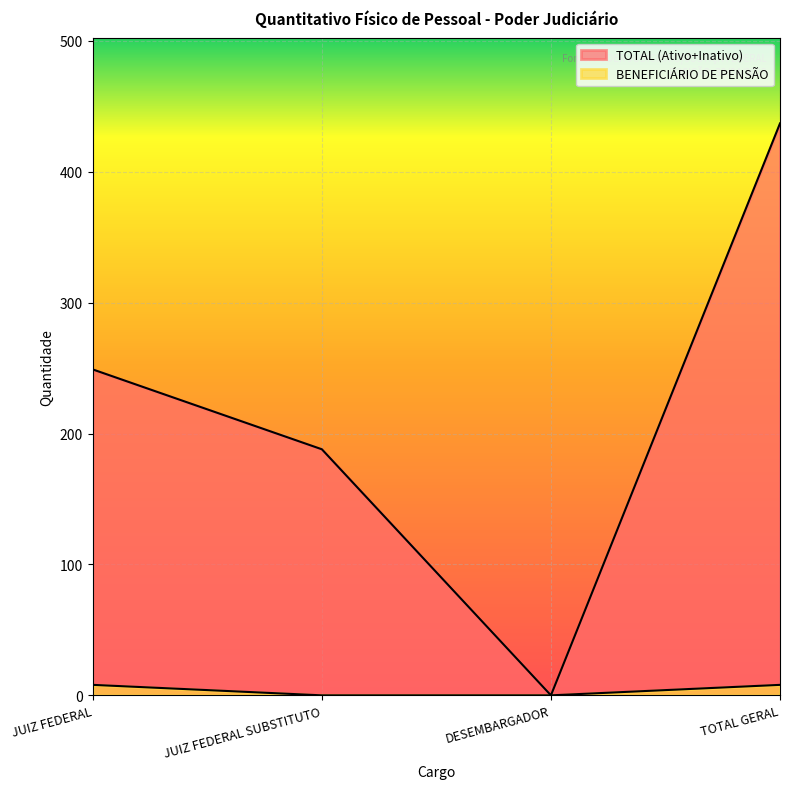

List the series in order of their peak value, lowest first.

BENEFICIÁRIO DE PENSÃO, TOTAL (Ativo+Inativo)